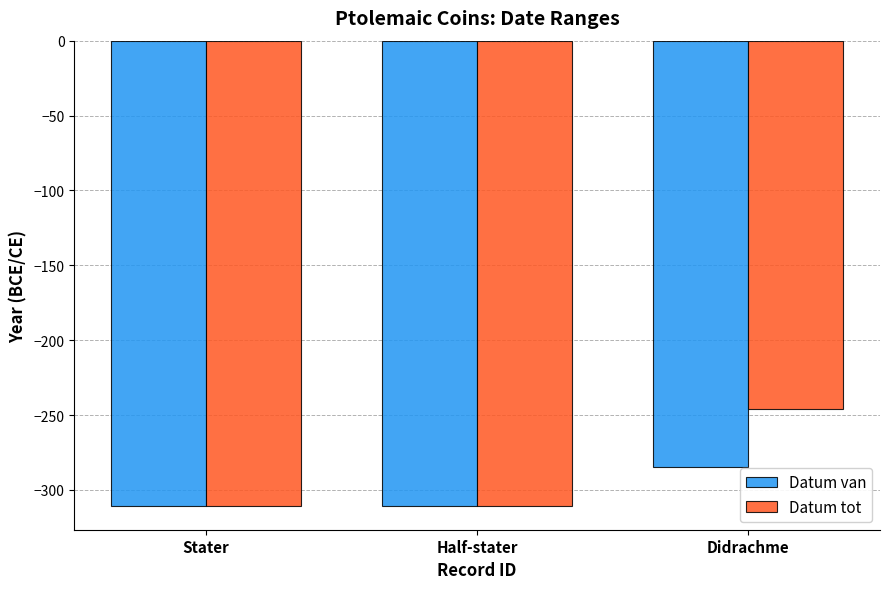

How many data points does each series have?

3